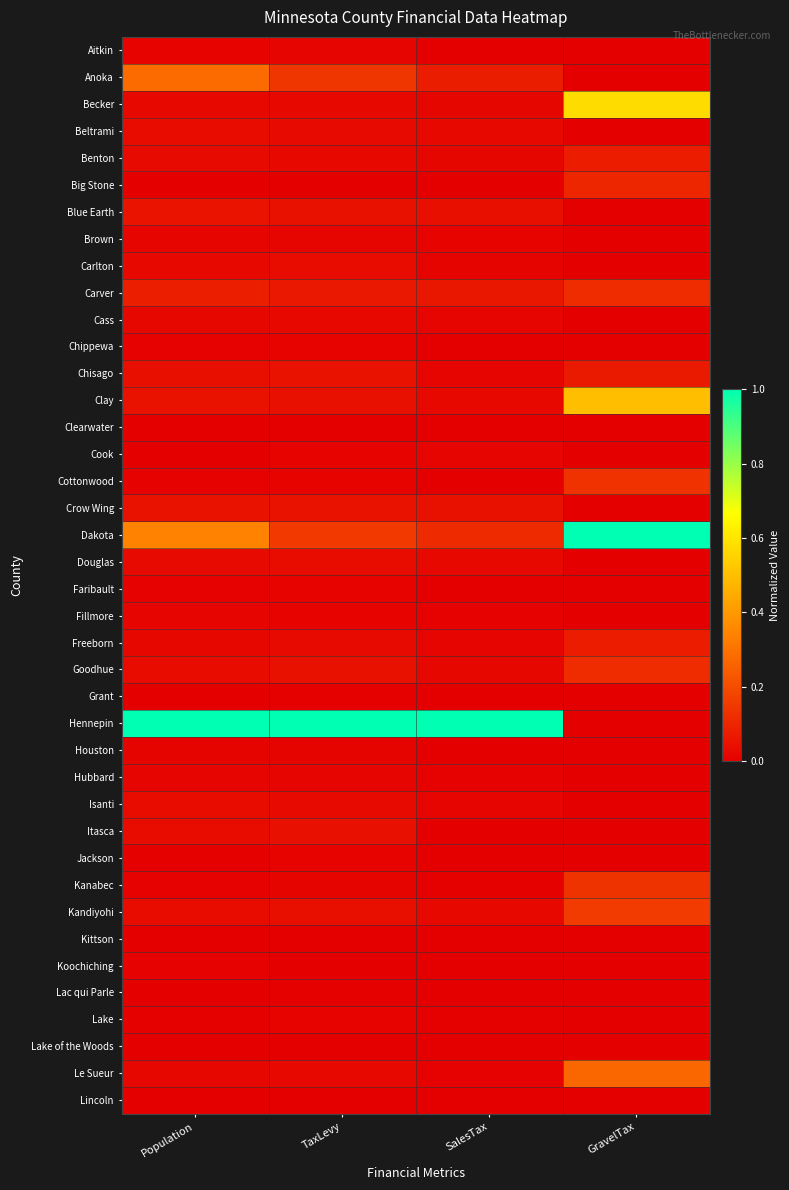

Which series has the largest total across all categories?

Hennepin